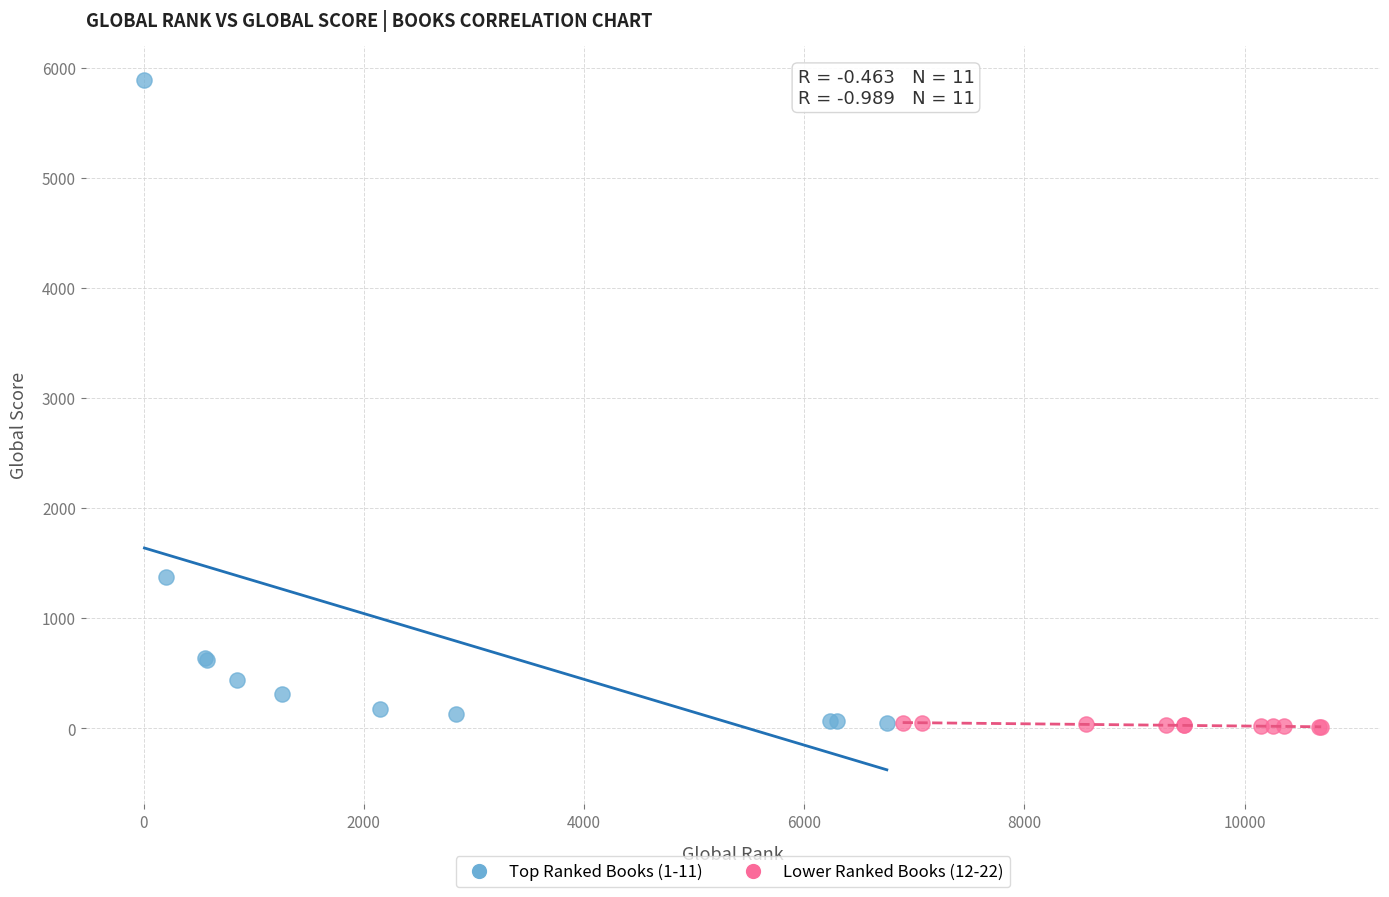

Which series reaches the maximum Y coordinate?

Top Ranked Books (1-11)